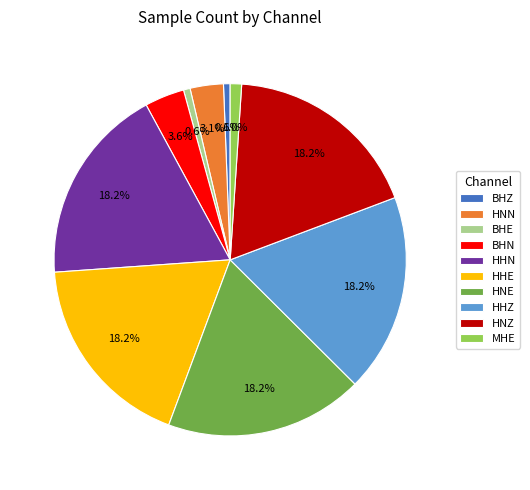

Does BHN account for over 50% of the chart?

No